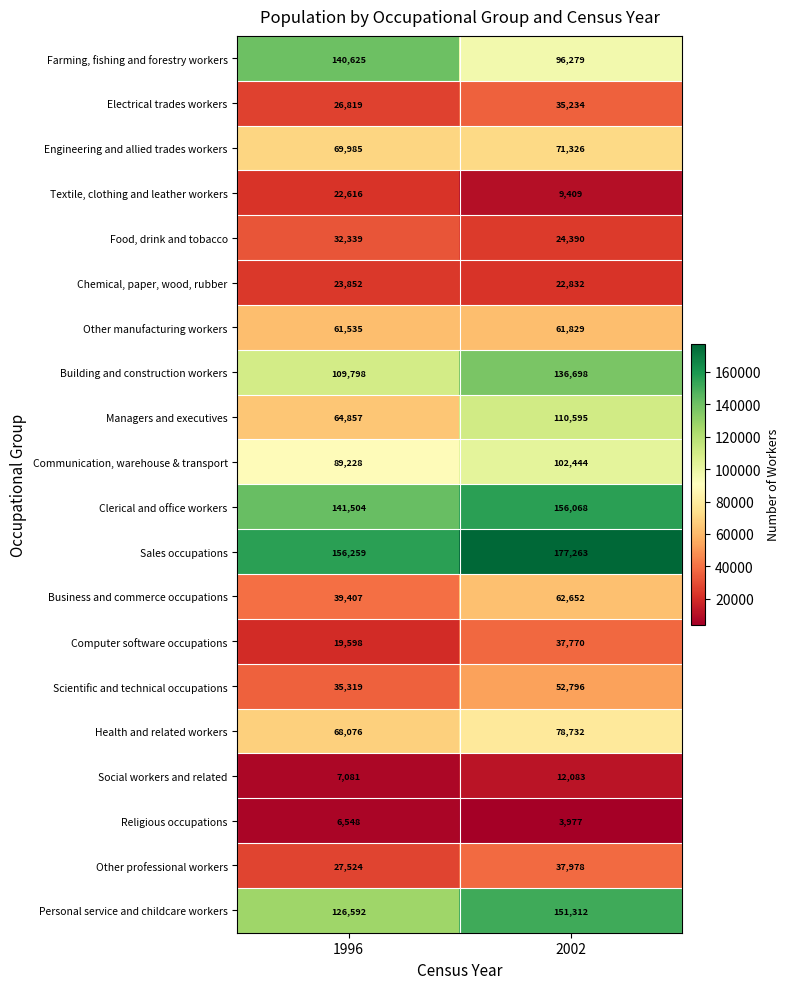

Between 1996 and 2002, which series saw the biggest shift?

Managers and executives